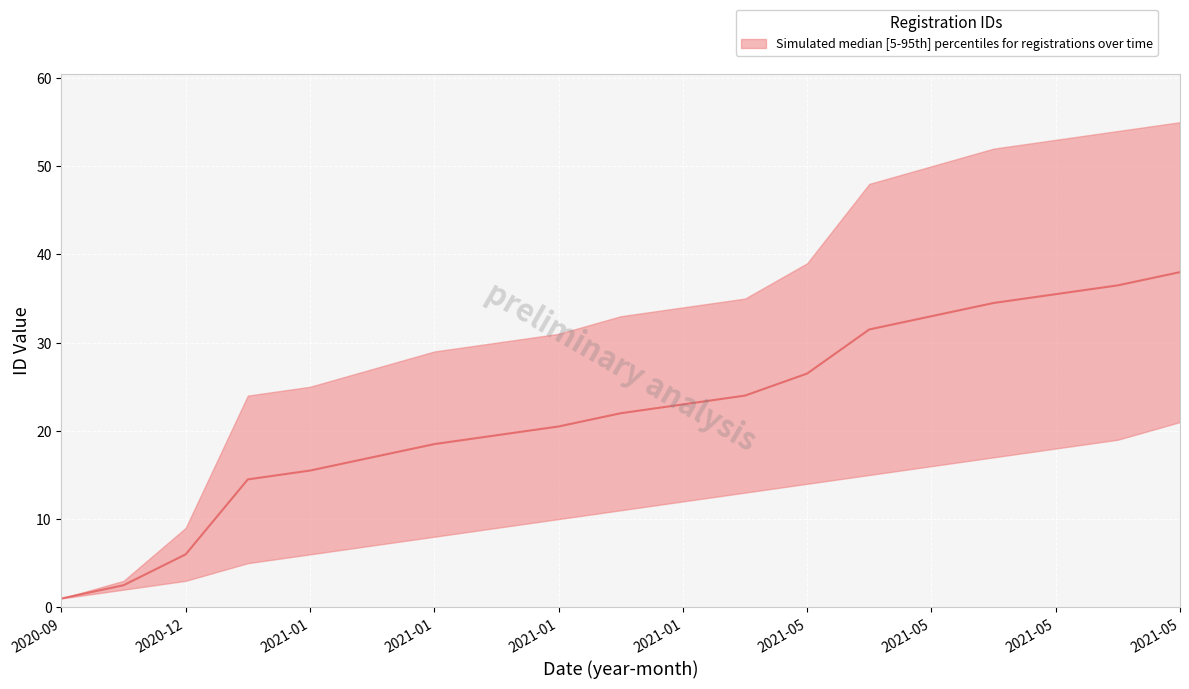

At which label is the value closest to 19?

2021-01